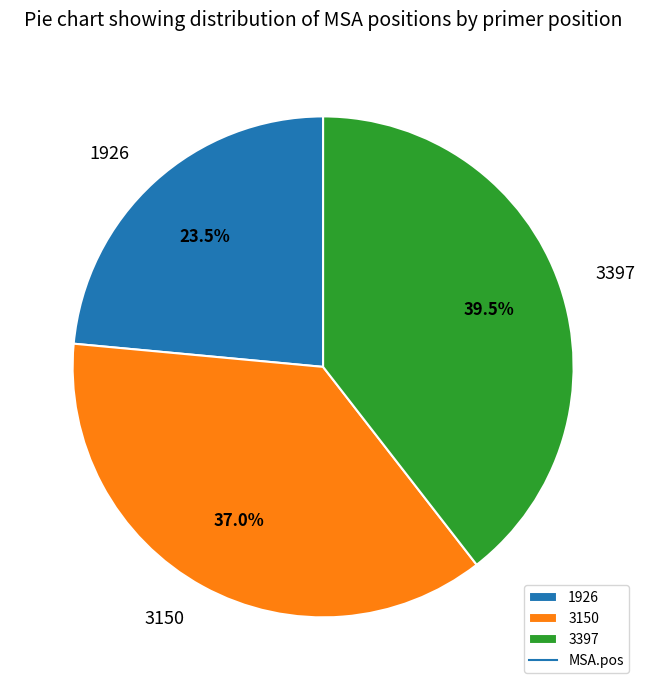

Combined, what portion of the pie is 3397 and 1926?

63.0%